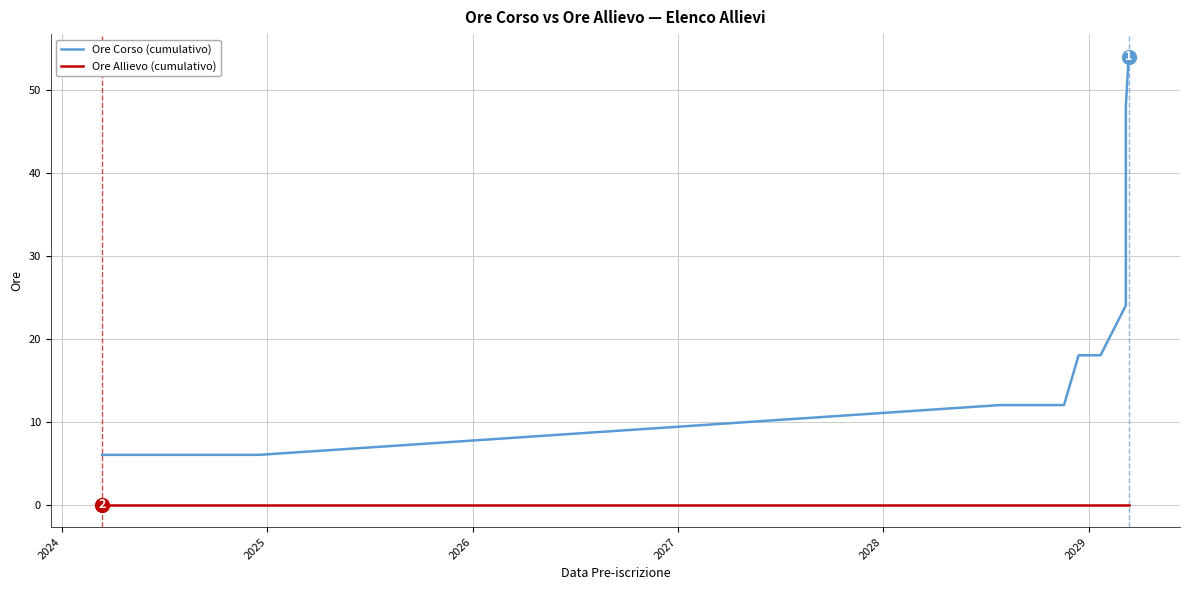

True or false: Ore Allievo (cumulativo) and Ore Corso (cumulativo) cross at least once.

False